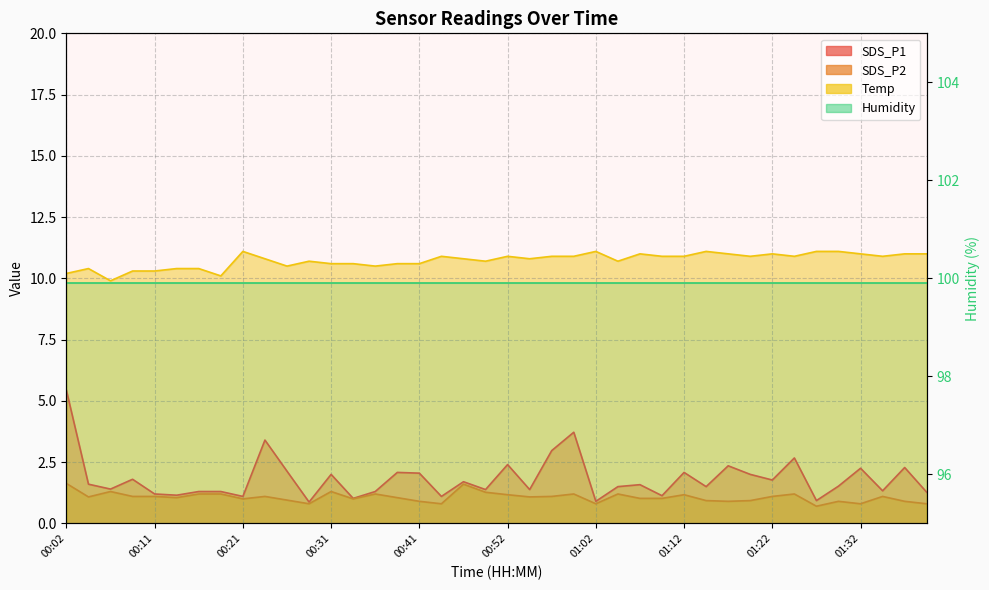

True or false: SDS_P2 and SDS_P1 intersect in this chart.

False